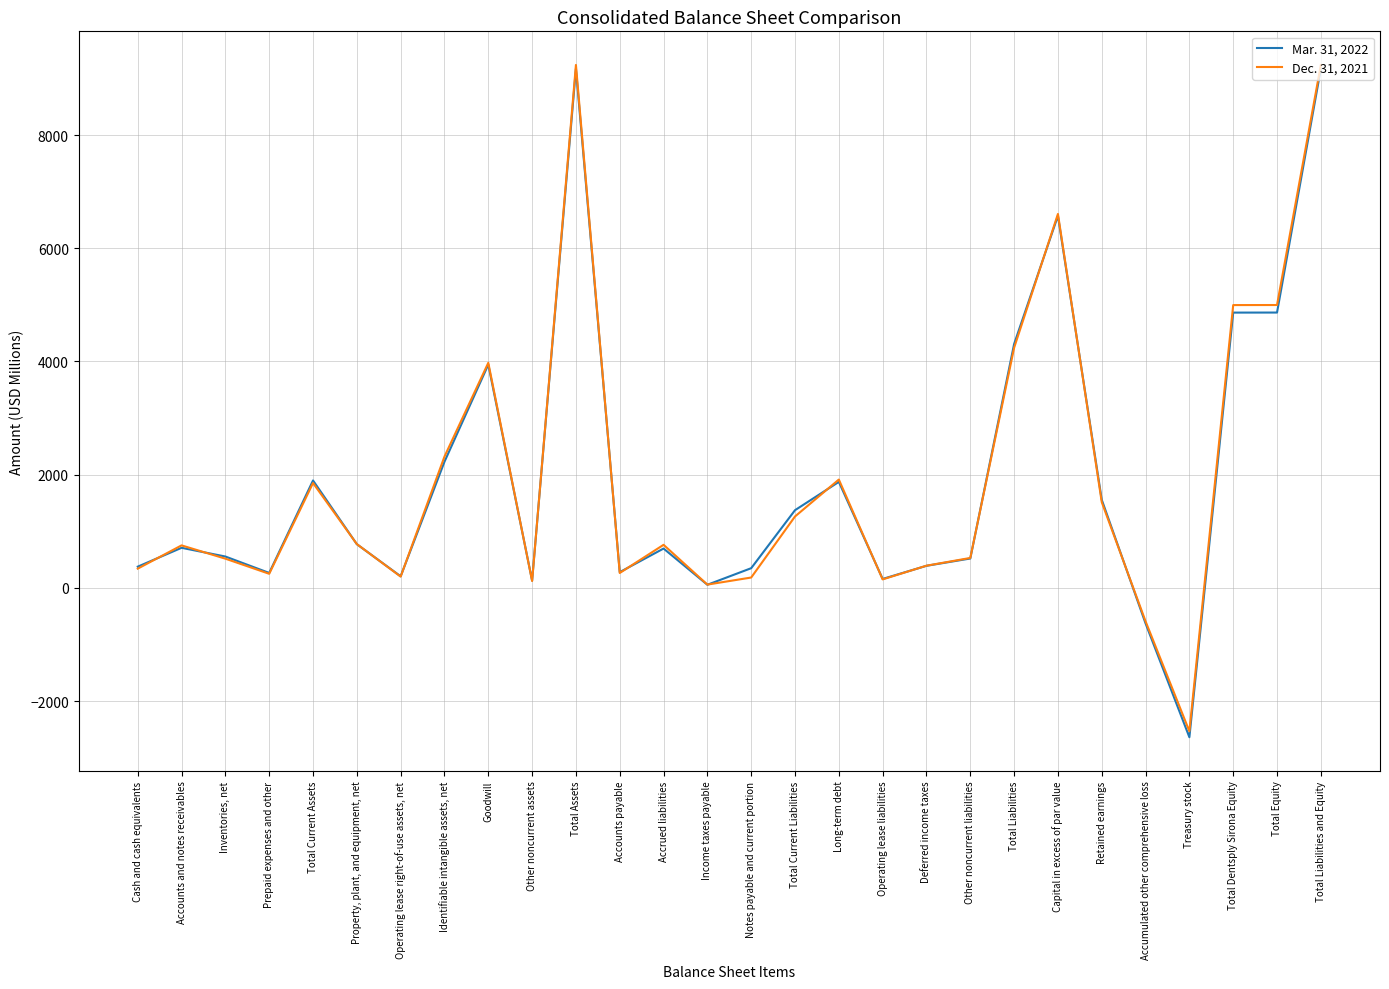

What is the maximum value shown in the chart?

9239